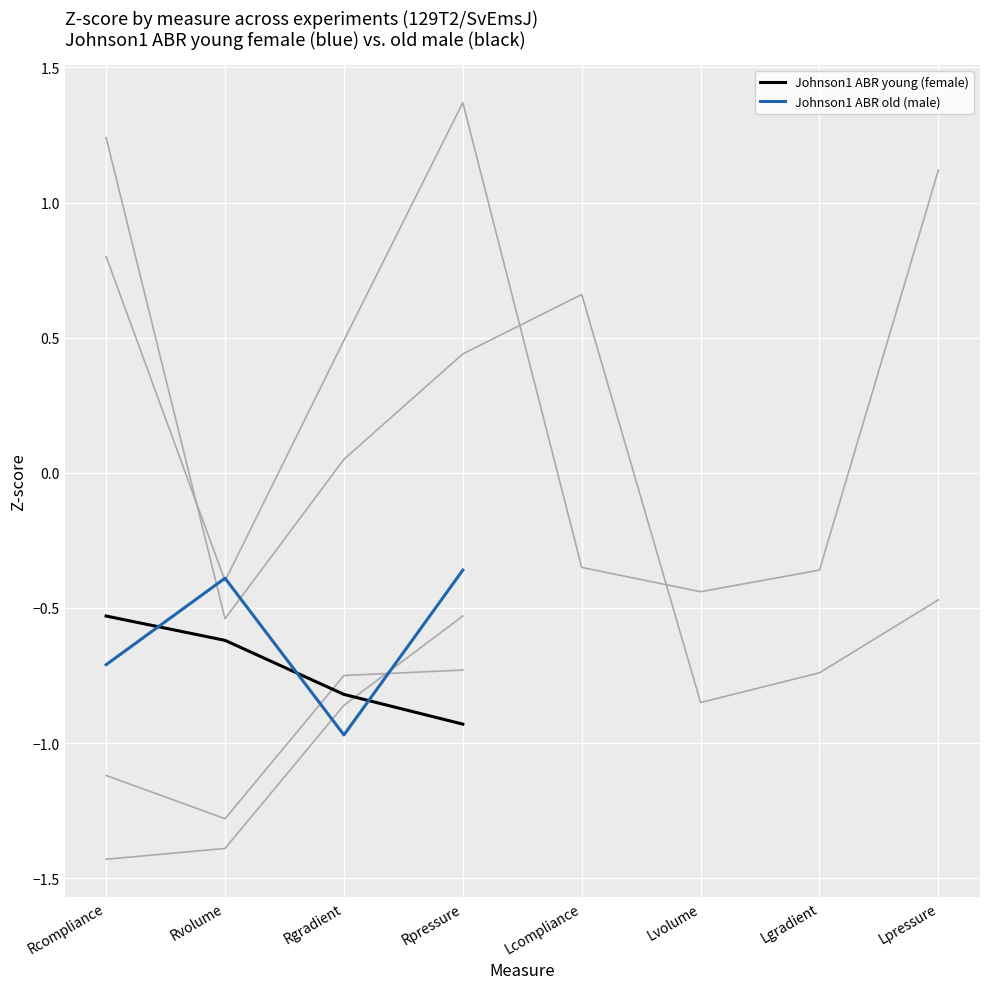

What is the highest value of the Johnson1 ABR old (male) series?

-0.4